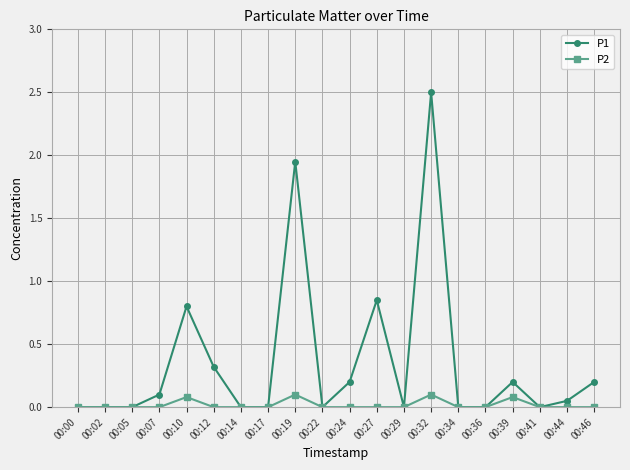

True or false: P2 has a value of 0.0 at 00:07.

True